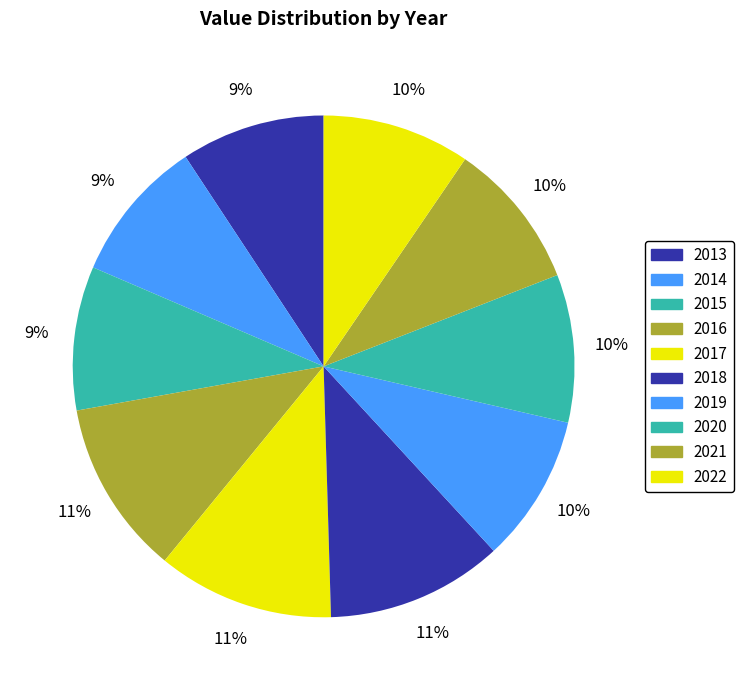

Which slice is the largest?

2017